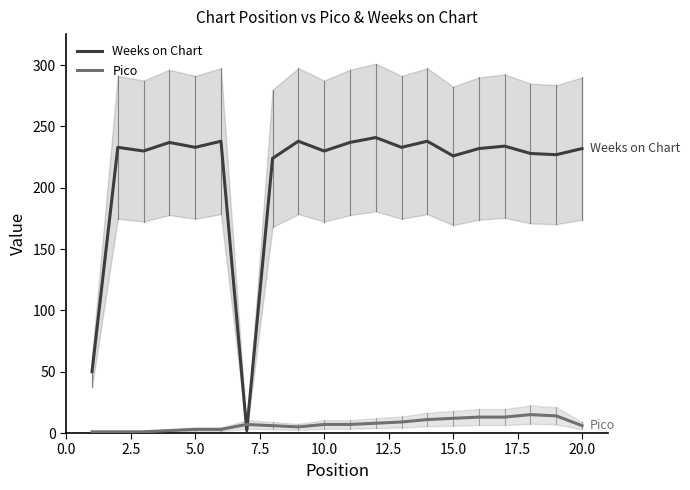

After their last crossing, which series has the higher values: Pico or Weeks on Chart?

Weeks on Chart